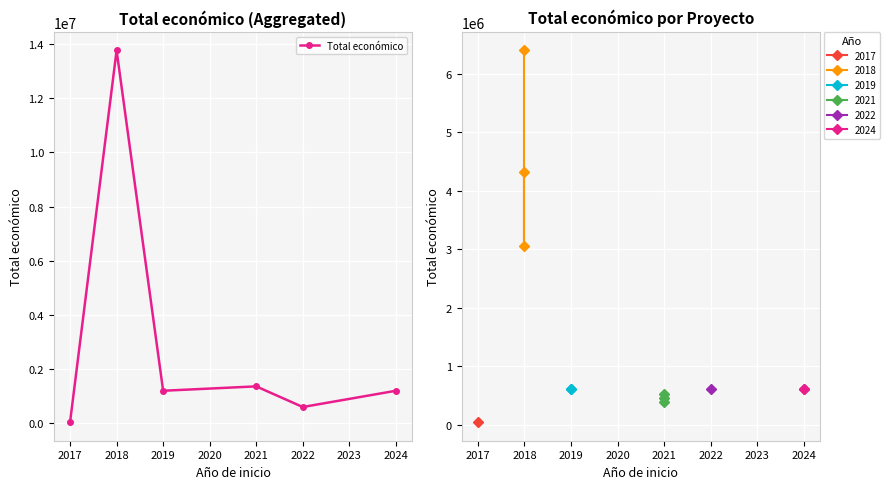

Count the number of data series in this chart.

1